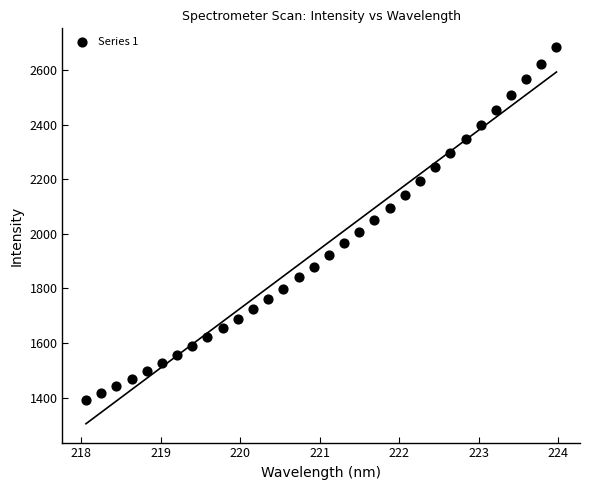

What is the range of Y values (max minus min)?

1293.8